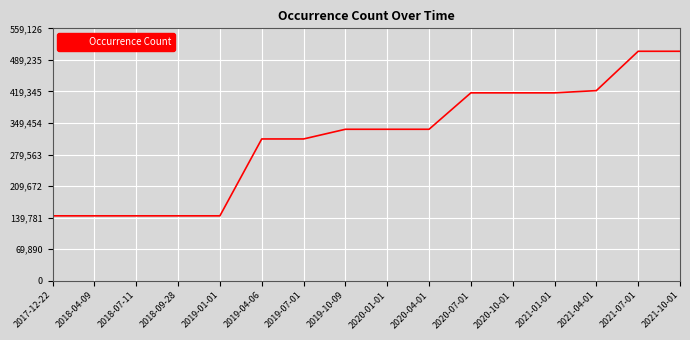

What is the difference between the values at 2021-01-01 and 2017-12-22?

272512